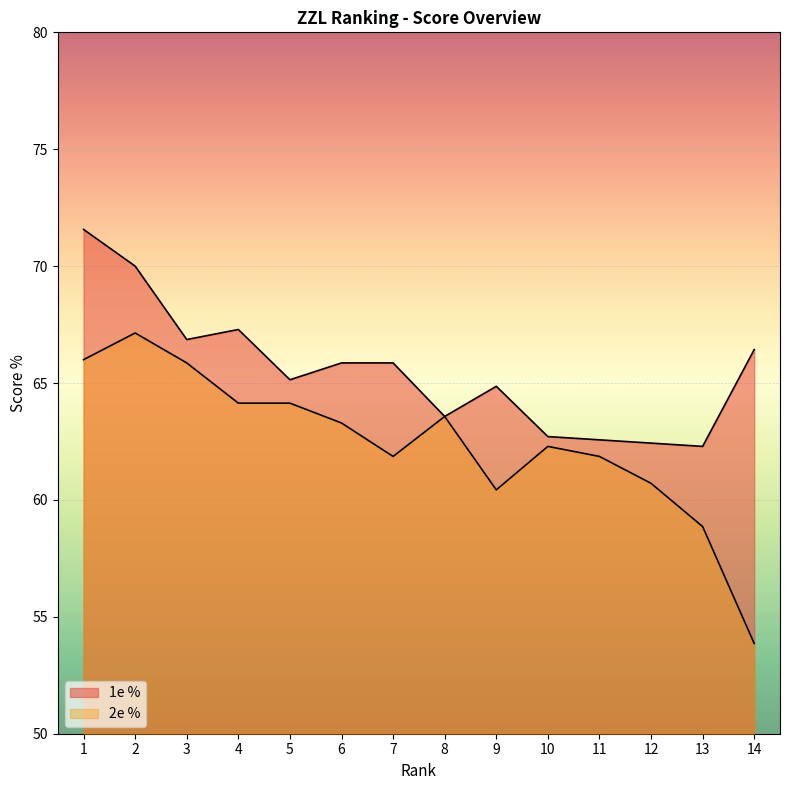

What are all the series names shown in the legend?

1e %, 2e %